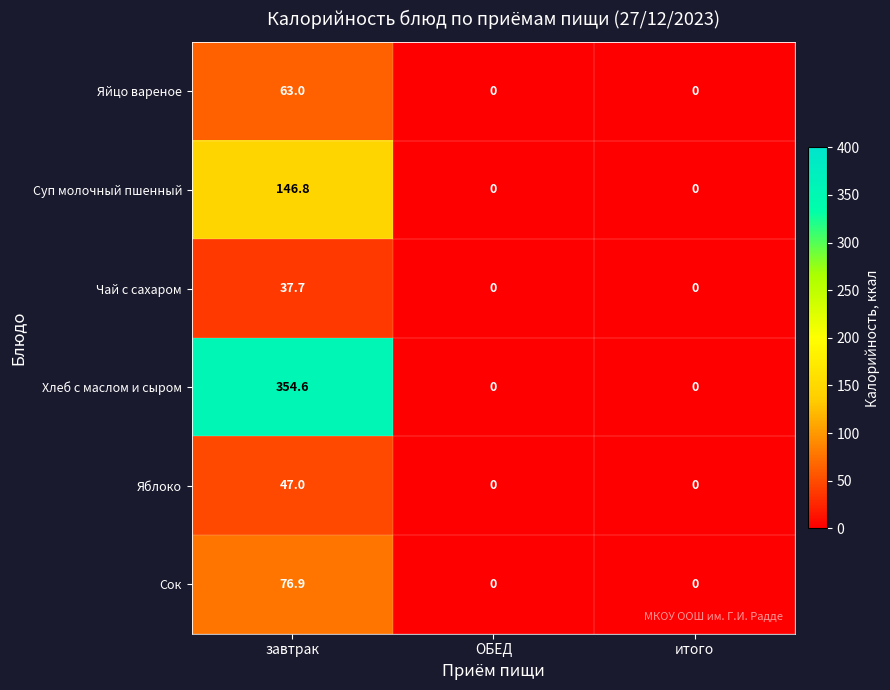

Reading right to left, list all the values displayed in this chart.

Яйцо вареное: 0.0	0.0	63.0
Суп молочный пшенный: 0.0	0.0	146.8
Чай с сахаром: 0.0	0.0	37.7
Хлеб с маслом и сыром: 0.0	0.0	354.6
Яблоко: 0.0	0.0	47.0
Сок: 0.0	0.0	76.9